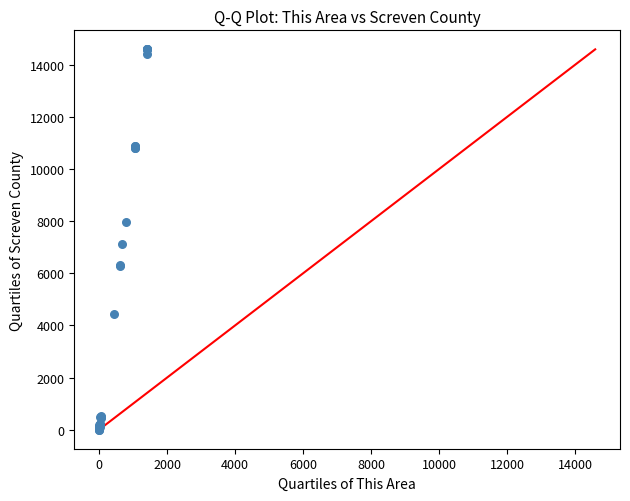

What Y value in the scatter plot is closest to 7297?

7116